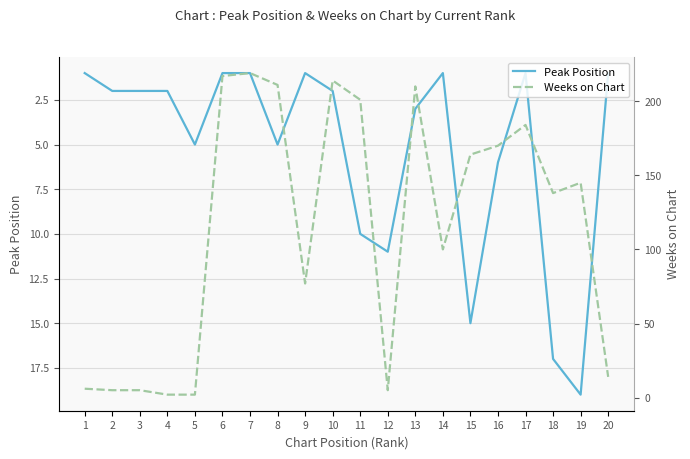

Reading left to right, list all the values displayed in this chart.

Peak Position: 1=1	2=2	3=2	4=2	5=5	6=1	7=1	8=5	9=1	10=2	11=10	12=11	13=3	14=1	15=15	16=6	17=1	18=17	19=19	20=1
Weeks on Chart: 1=6	2=5	3=5	4=2	5=2	6=217	7=219	8=211	9=77	10=214	11=201	12=5	13=210	14=100	15=164	16=170	17=184	18=138	19=145	20=14